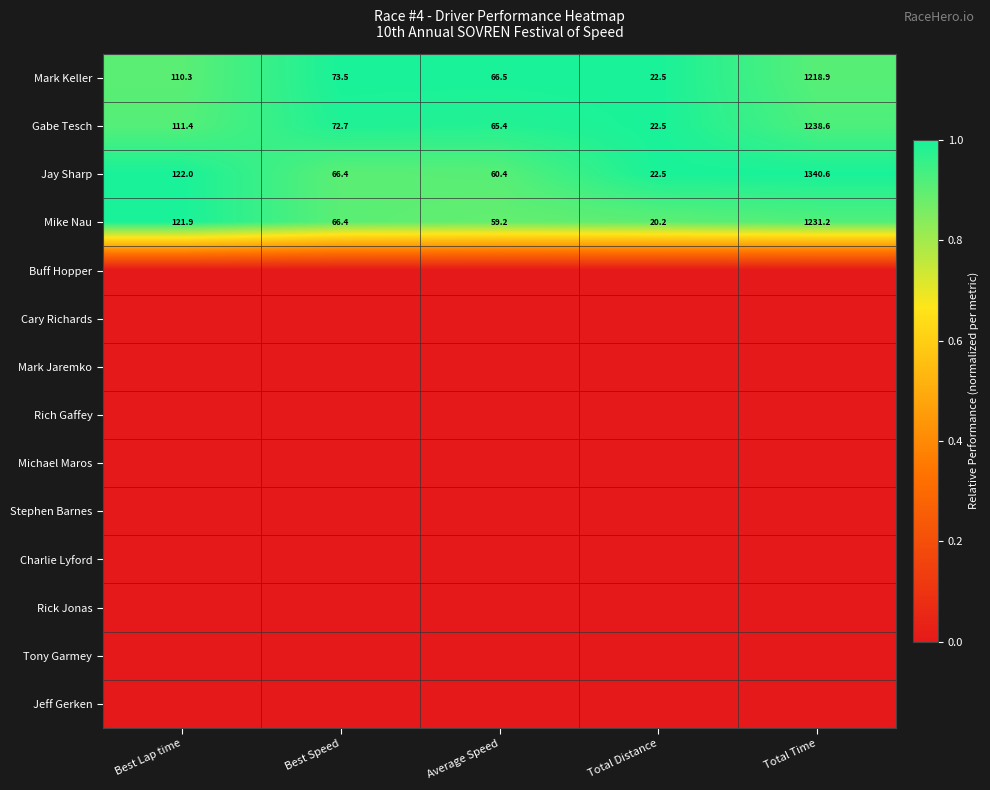

Where does the Mark Keller series first go above 73?

Best Lap time